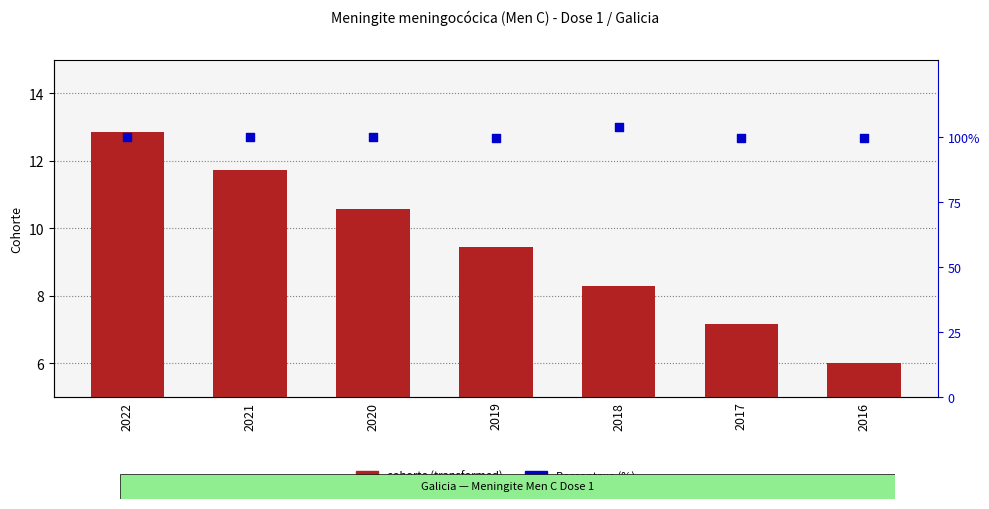

At how many categories does at least one series exceed 57?

7